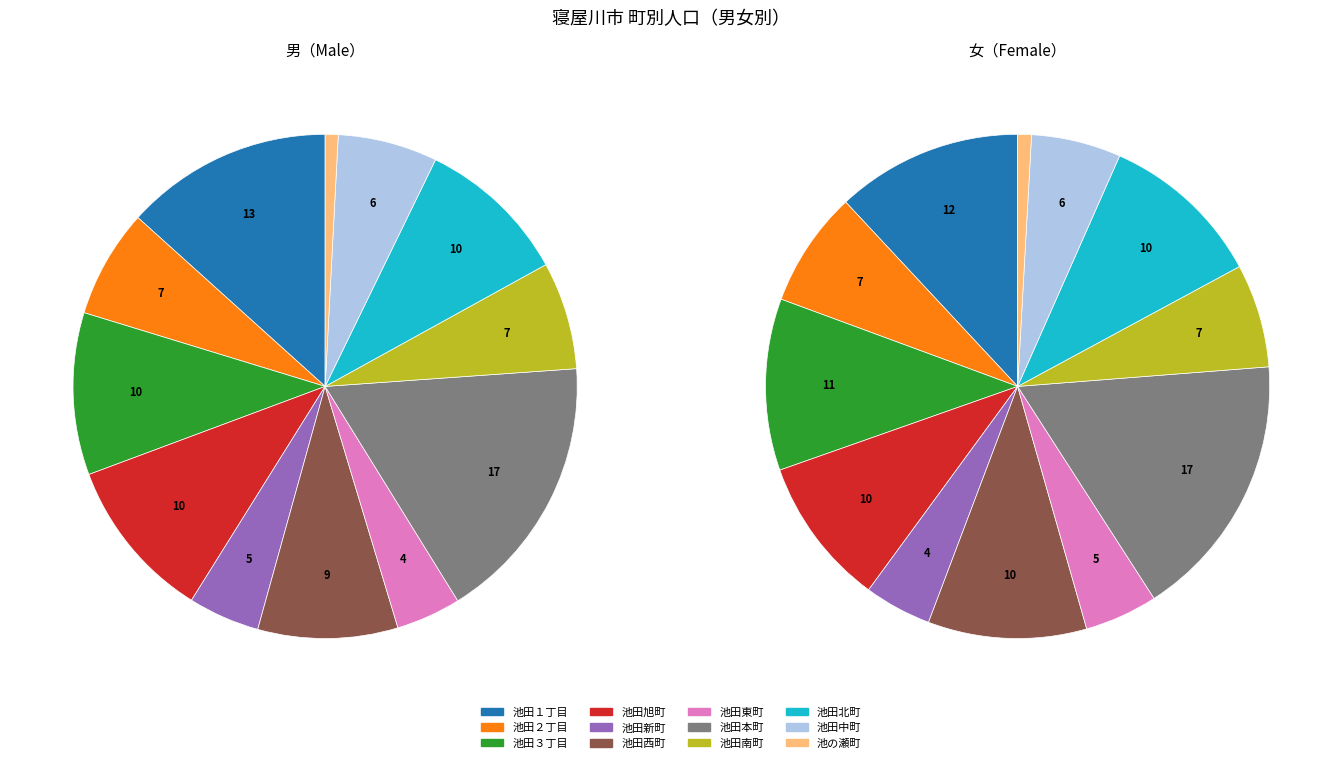

Rank the series at 池田３丁目 from highest to lowest value.

女, 男